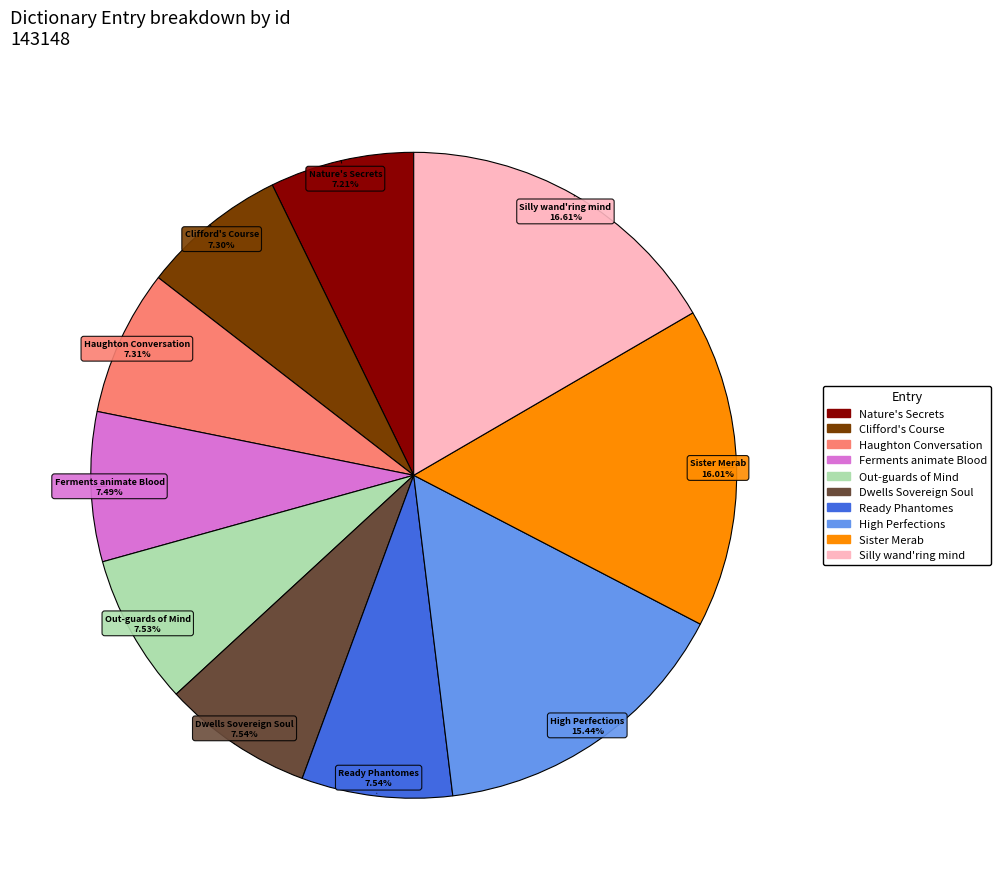

What is the ratio of the value at High Perfections to the value at Out-guards of Mind?

2.1